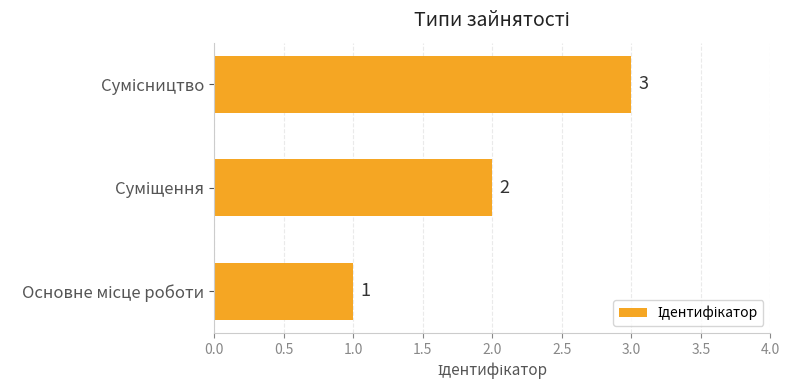

What is the sum of all values?

6